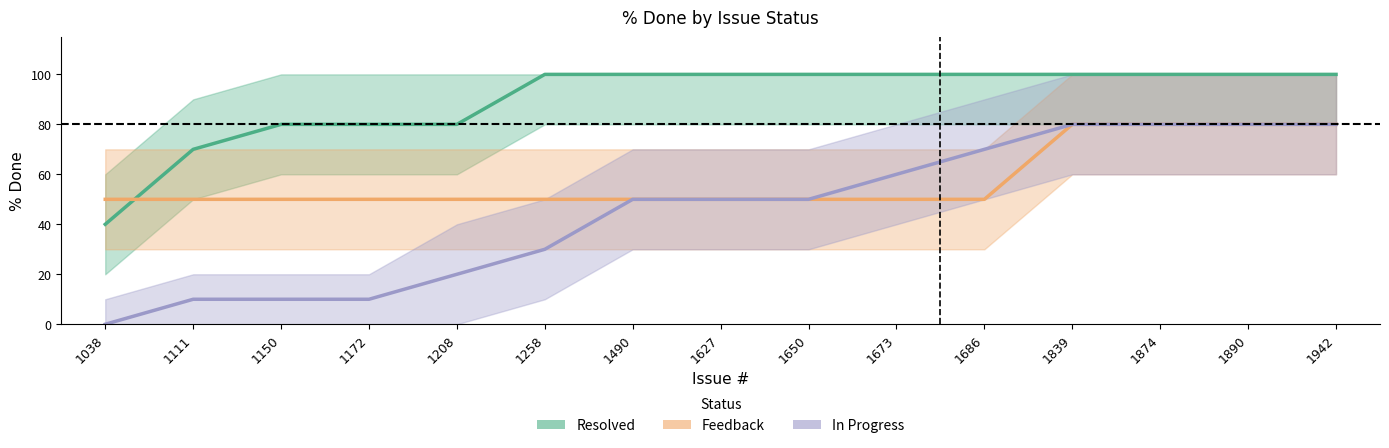

True or false: In Progress and Feedback cross at least once.

False